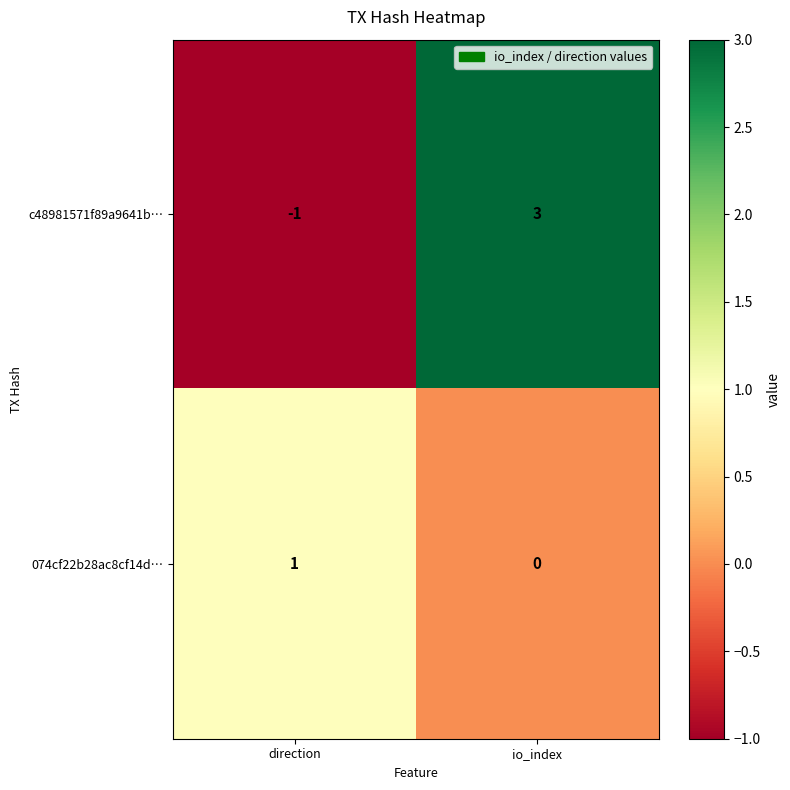

The value of 074cf22b28ac8cf14d… at direction is 1. True or false?

True